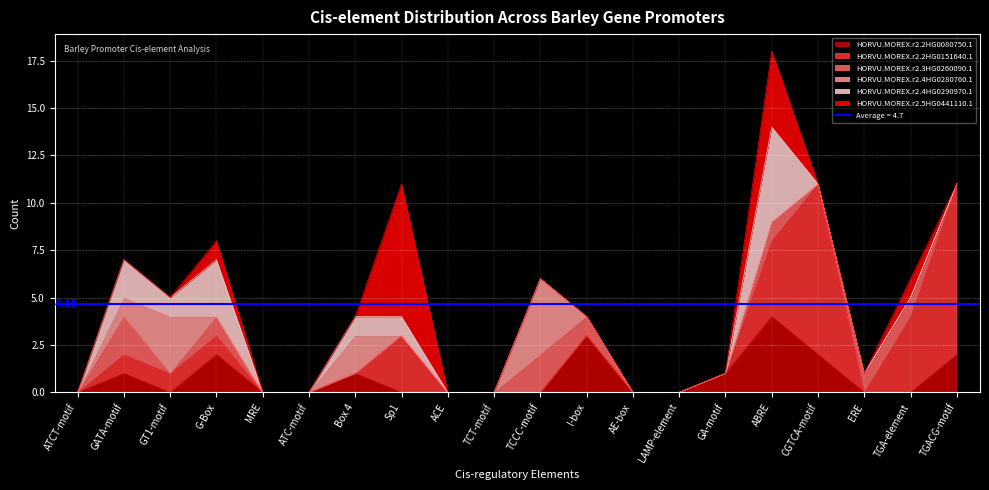

True or false: HORVU.MOREX.r2.5HG0441110.1 and HORVU.MOREX.r2.3HG0260090.1 intersect in this chart.

False